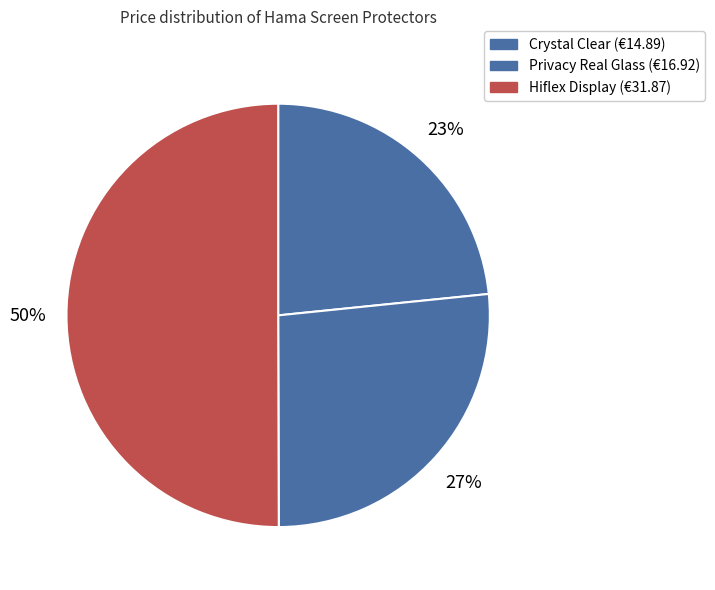

To the nearest percent, what is the difference between the largest and smallest slice percentages?

27%